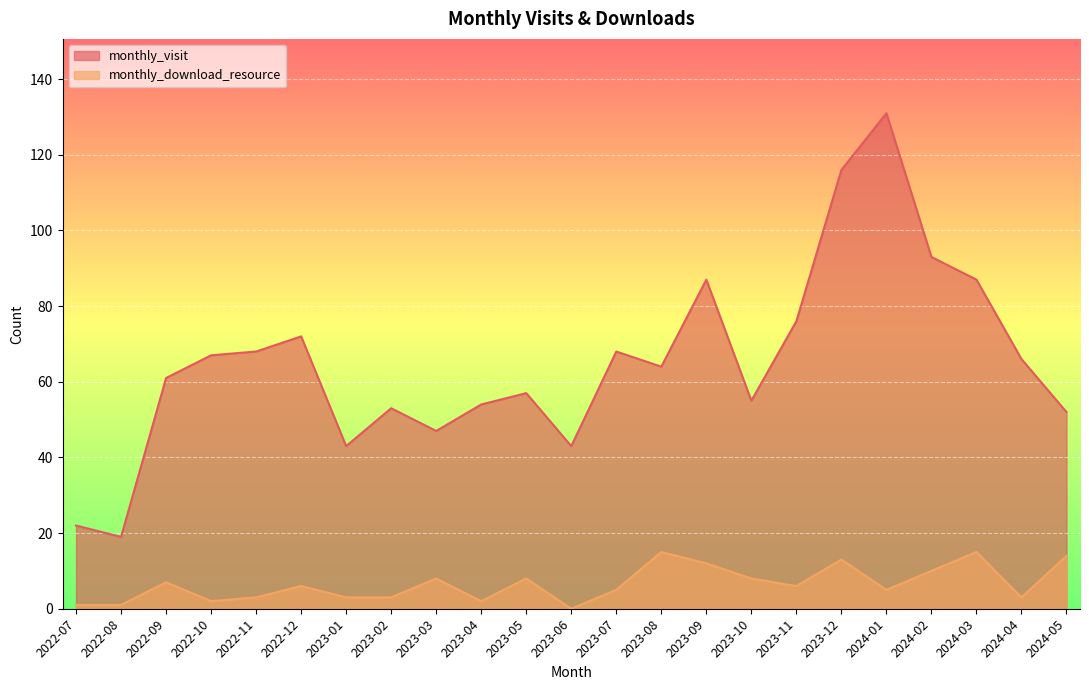

What is the sum of the monthly_download_resource values at 2022-09 and 2022-12?

13